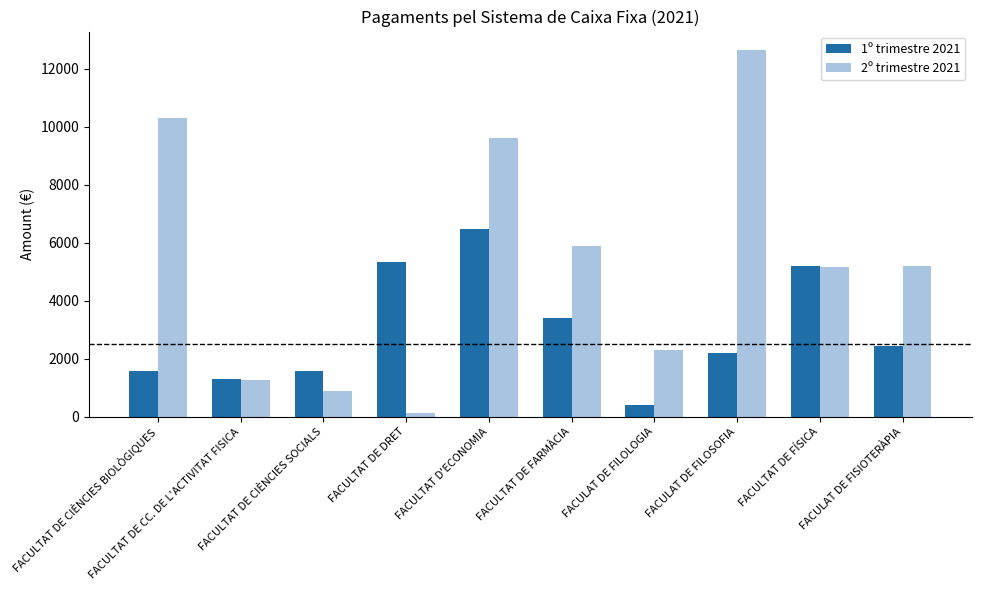

Where is 1º trimestre 2021 nearest to the value 3432?

FACULTAT DE FARMÀCIA